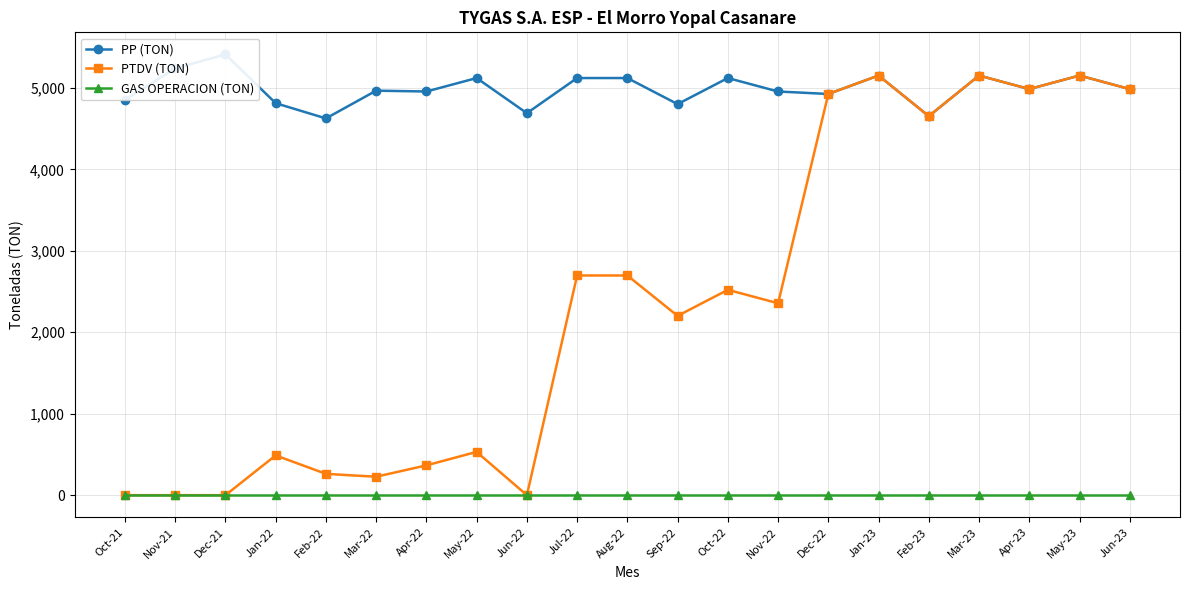

At which category does the chart reach its peak across all series?

Dec-21